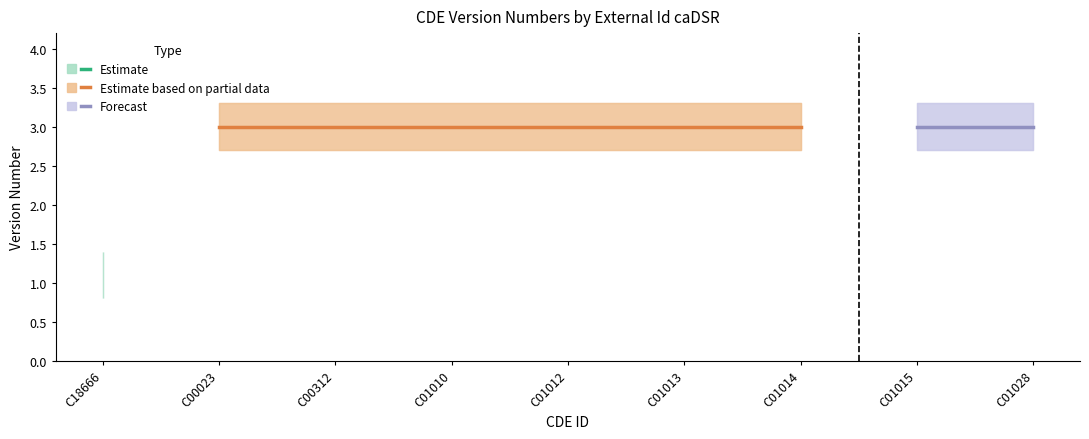

What is the label of the 7th point from the left?

C01014